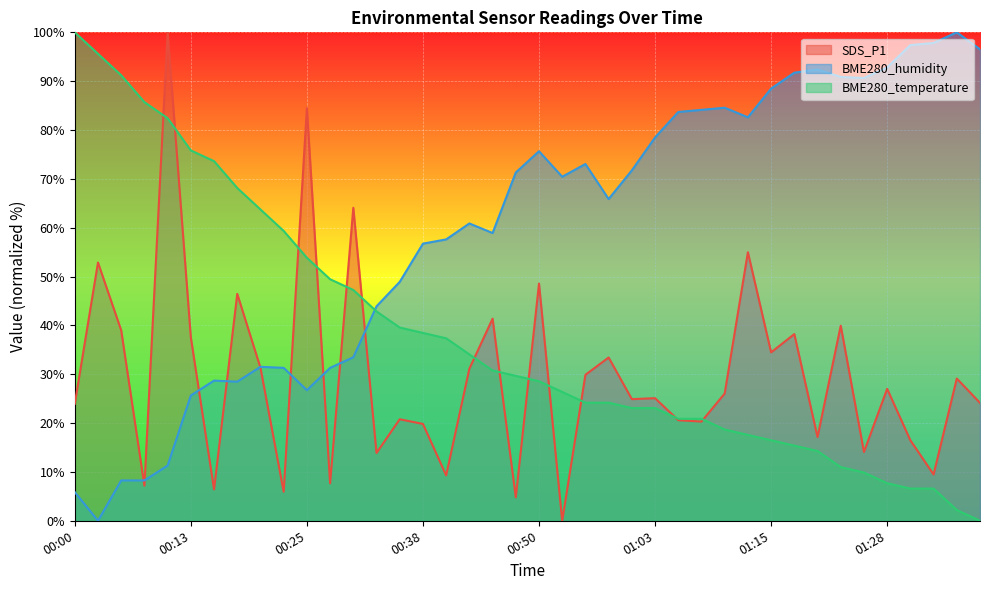

List the series in order of their peak value, lowest first.

SDS_P1, BME280_humidity, BME280_temperature